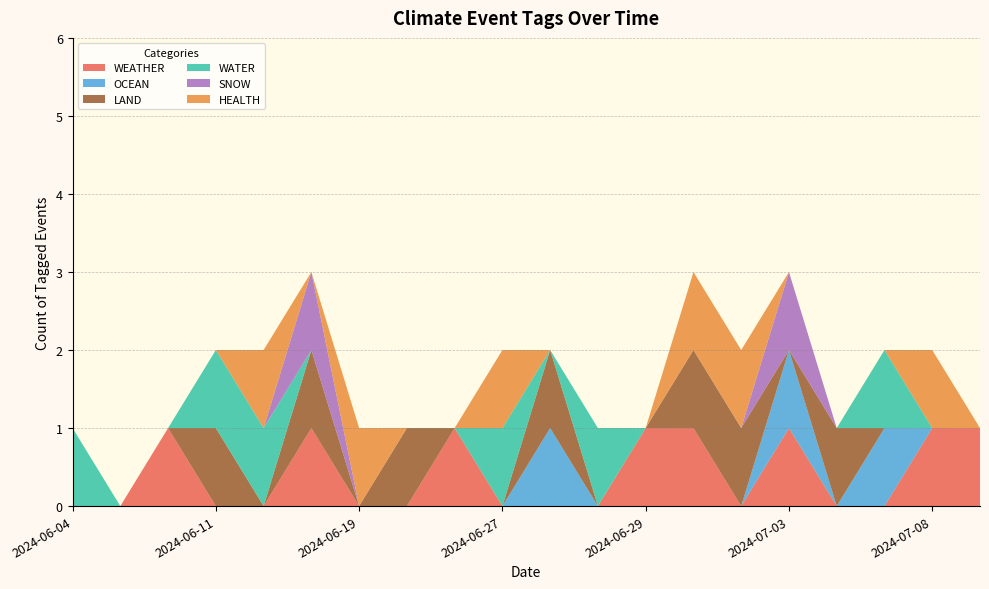

True or false: WEATHER has a value of 0 at 2024-06-11.

True